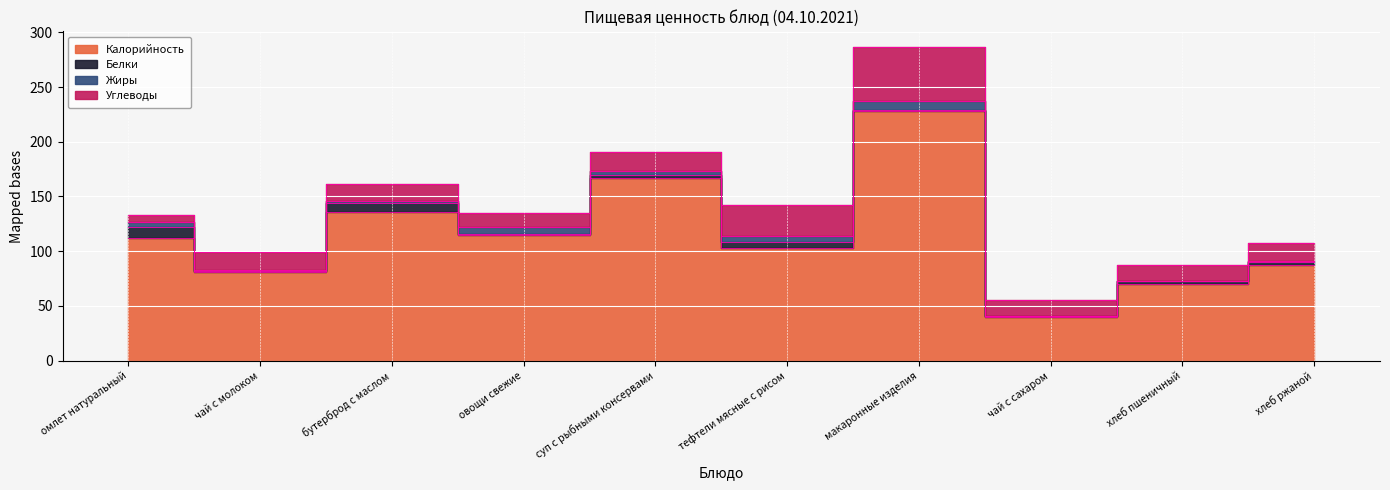

True or false: Белки has more than 0 points higher than both neighbors.

True